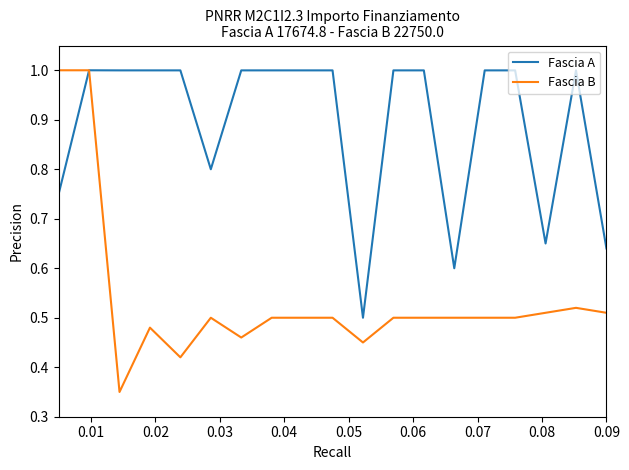

Which series has the largest range (max minus min)?

Fascia B